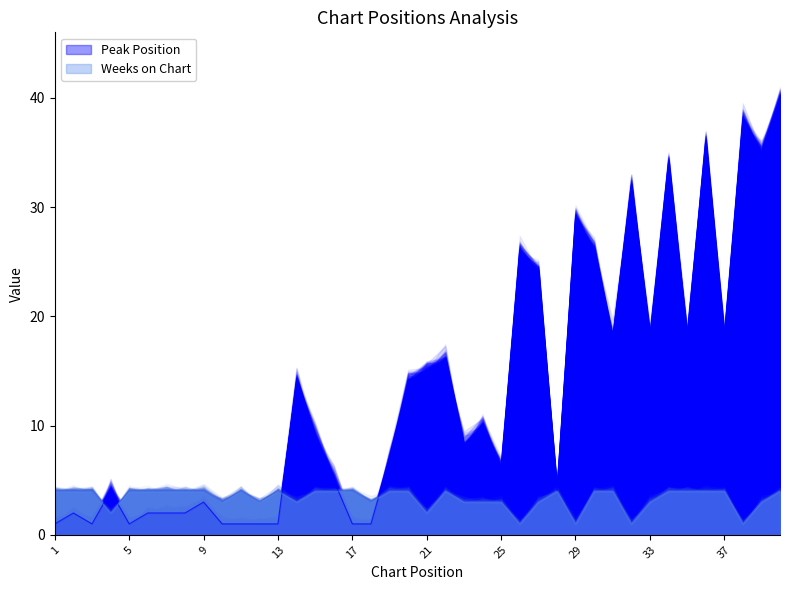

Rank the series by their average value, from lowest to highest.

Weeks on Chart, Peak Position